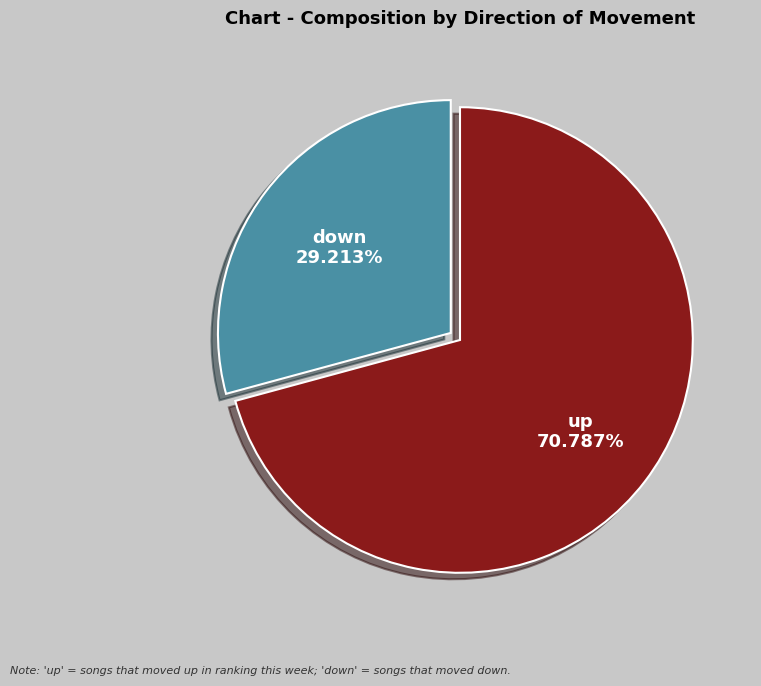

What portion of the pie excludes down?

70.8%